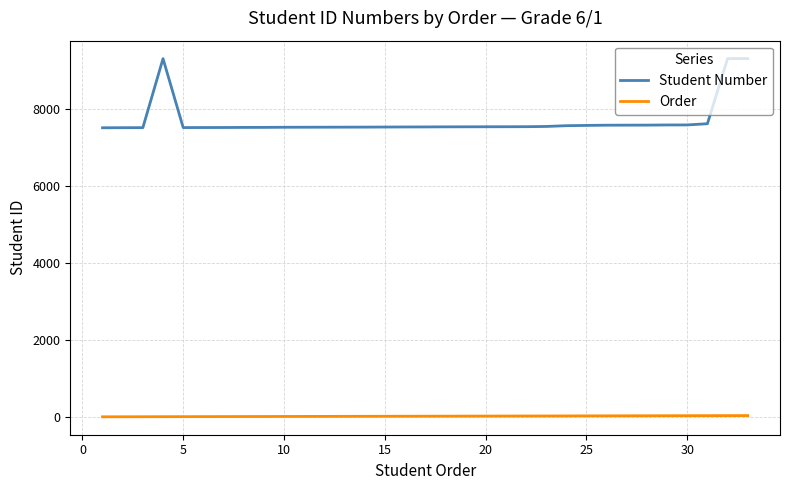

What is the average value of the Student Number series?

7707